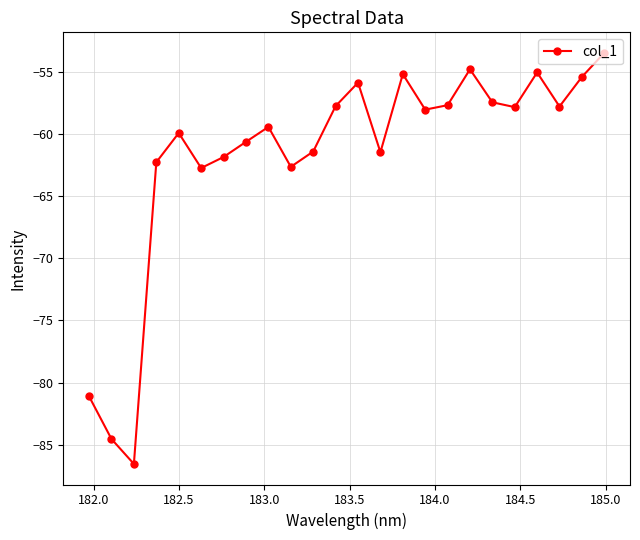

What is the average value?

-61.7